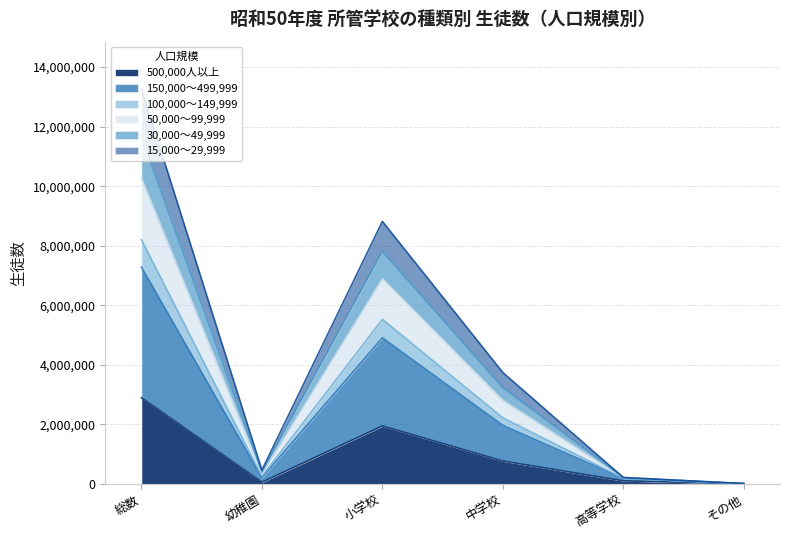

True or false: 50,000～99,999 and 15,000～29,999 intersect in this chart.

False